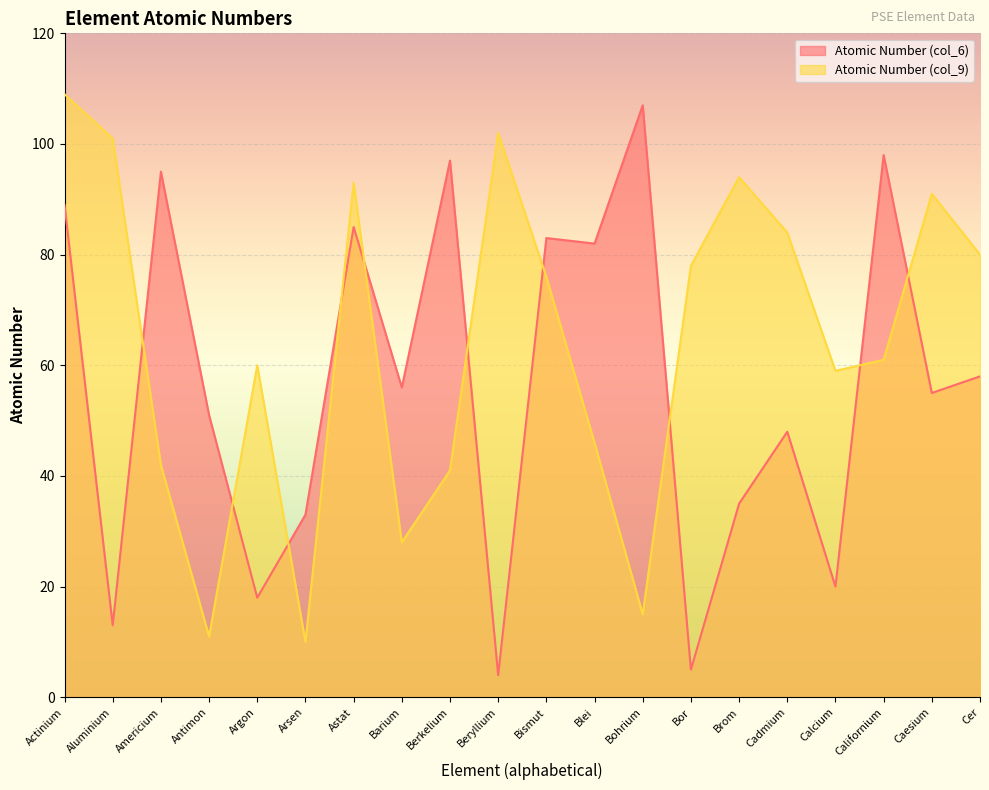

How many data points in Atomic Number (col_6) are less than 56?

10